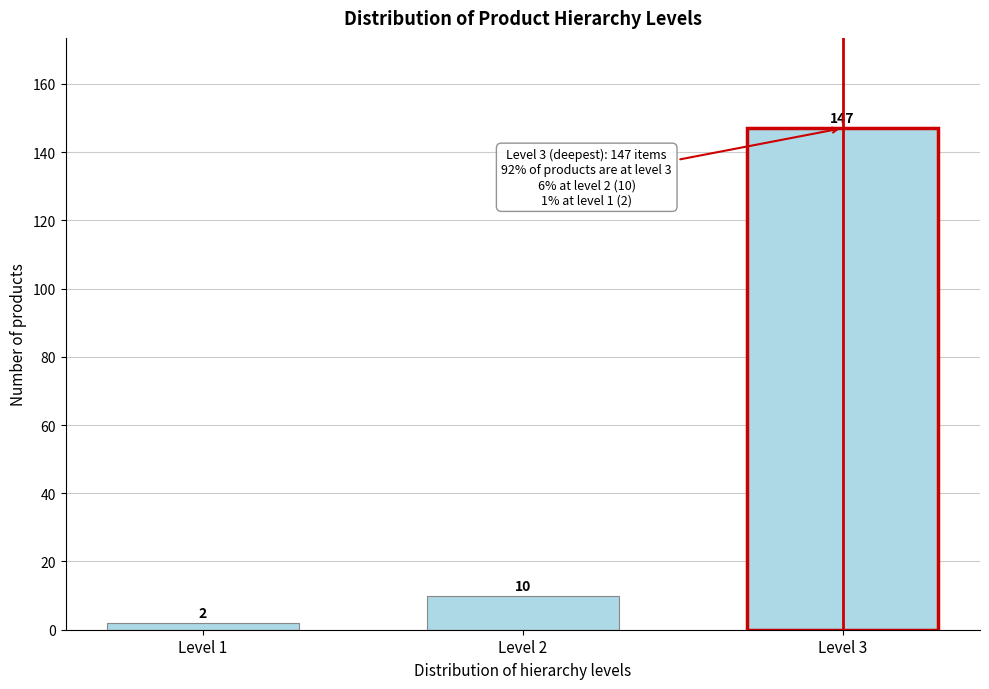

Reading left to right, what are all the values shown in this chart?

Level 1=2	Level 2=10	Level 3=147